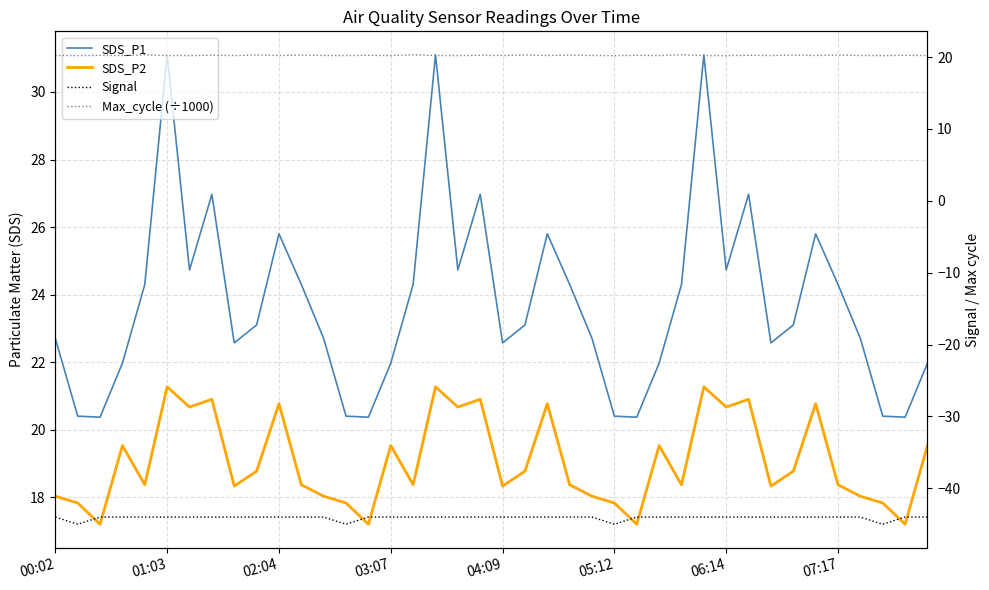

Reading right to left, list all the values displayed in this chart.

SDS_P1: 22.0	20.4	20.4	22.7	24.3	25.8	23.1	22.6	27.0	24.7	31.1	24.3	22.0	20.4	20.4	22.7	24.3	25.8	23.1	22.6	27.0	24.7	31.1	24.3	22.0	20.4	20.4	22.7	24.3	25.8	23.1	22.6	27.0	24.7	31.1	24.3	22.0	20.4	20.4	22.7
SDS_P2: 19.5	17.2	17.8	18.0	18.4	20.8	18.8	18.3	20.9	20.7	21.3	18.4	19.5	17.2	17.8	18.0	18.4	20.8	18.8	18.3	20.9	20.7	21.3	18.4	19.5	17.2	17.8	18.0	18.4	20.8	18.8	18.3	20.9	20.7	21.3	18.4	19.5	17.2	17.8	18.0
Signal: -44.0	-44.0	-45.0	-44.0	-44.0	-44.0	-44.0	-44.0	-44.0	-44.0	-44.0	-44.0	-44.0	-44.0	-45.0	-44.0	-44.0	-44.0	-44.0	-44.0	-44.0	-44.0	-44.0	-44.0	-44.0	-44.0	-45.0	-44.0	-44.0	-44.0	-44.0	-44.0	-44.0	-44.0	-44.0	-44.0	-44.0	-44.0	-45.0	-44.0
Max_cycle (÷1000): 20.2	20.2	20.2	20.2	20.3	20.2	20.3	20.2	20.2	20.2	20.2	20.3	20.2	20.2	20.2	20.2	20.3	20.2	20.3	20.2	20.2	20.2	20.2	20.3	20.2	20.2	20.2	20.2	20.3	20.2	20.3	20.2	20.2	20.2	20.2	20.3	20.2	20.2	20.2	20.2